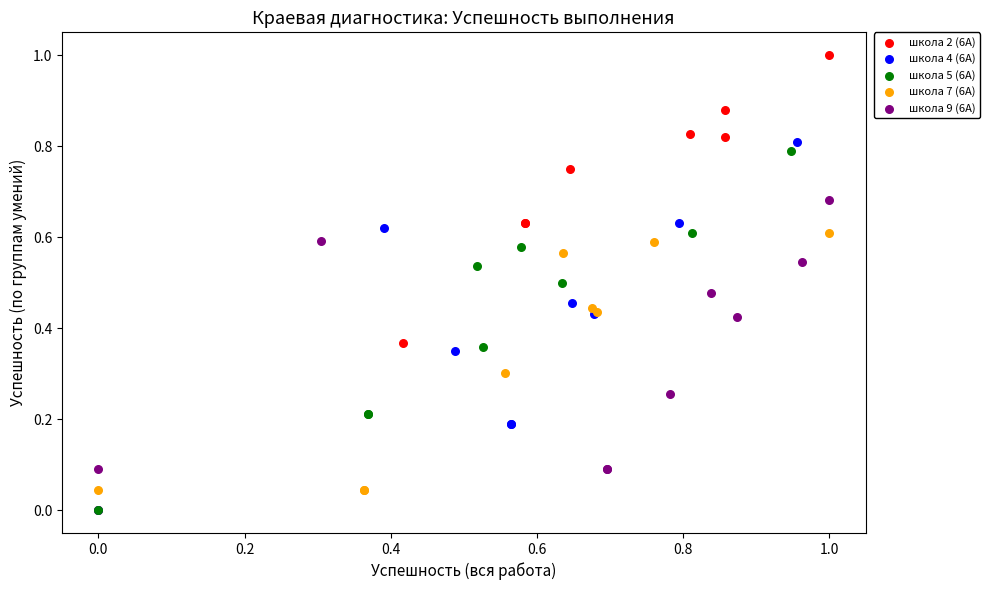

Which series has the largest Y range (max minus min)?

школа 2 (6А)